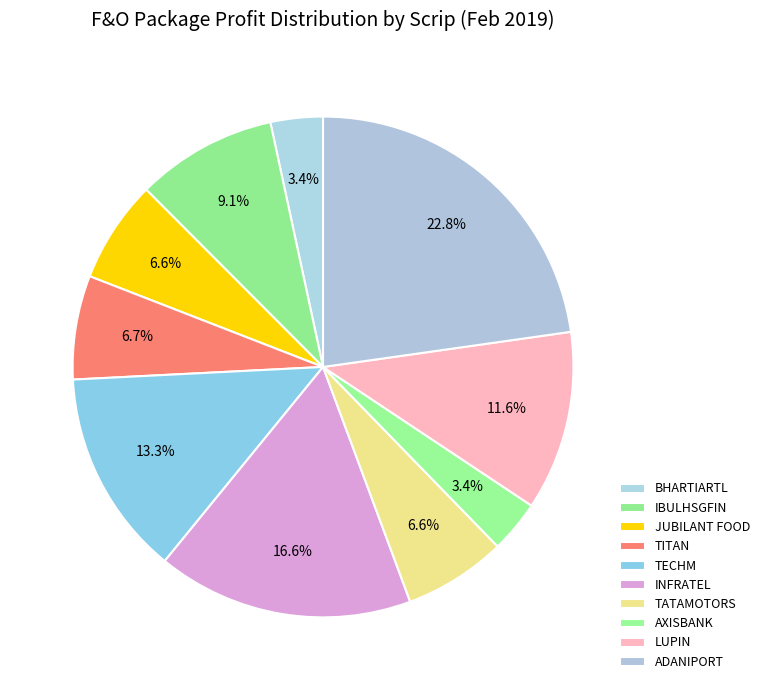

Do IBULHSGFIN and TATAMOTORS together represent more than half of the pie?

No